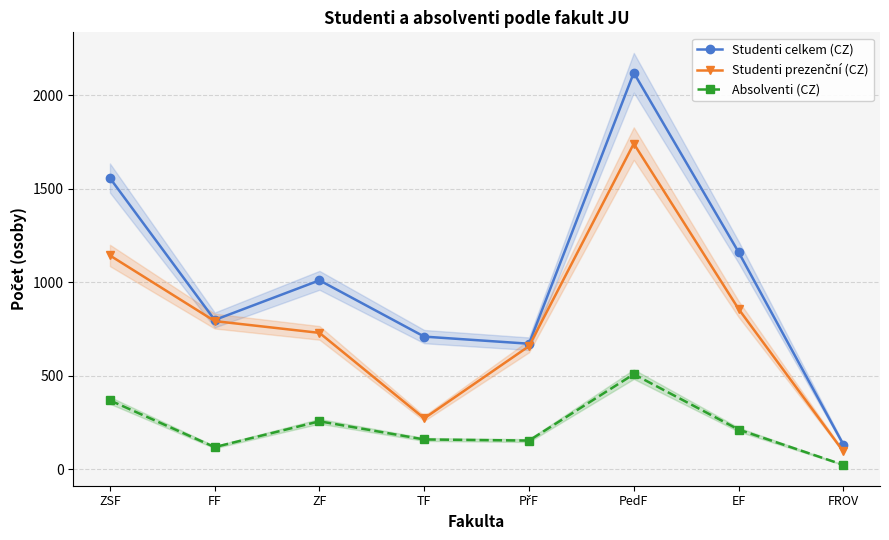

Where is the first local maximum for Studenti prezenční (CZ)?

PedF